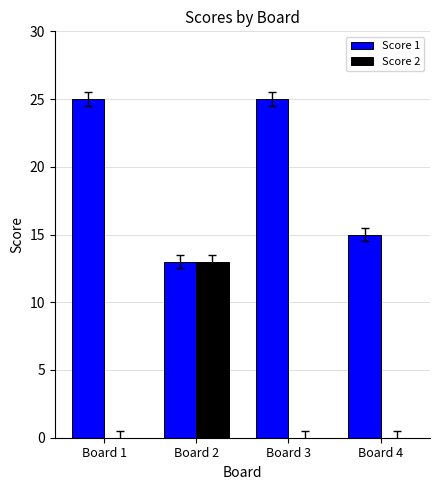

What is the sum of the Score 1 values at Board 3 and Board 4?

40